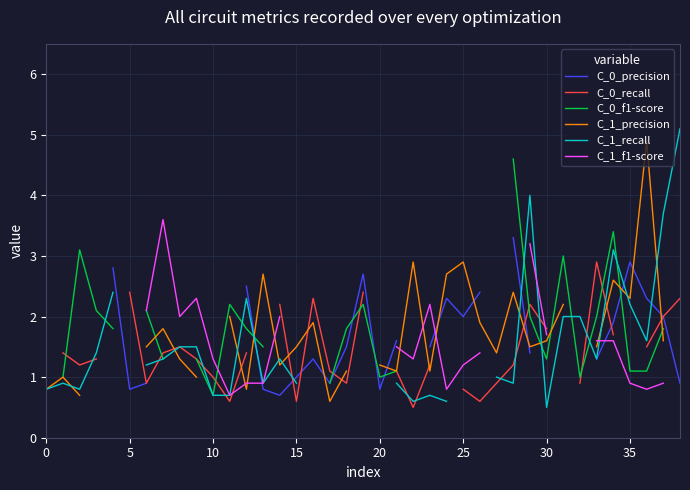

True or false: C_1_recall and C_0_precision cross at least once.

True